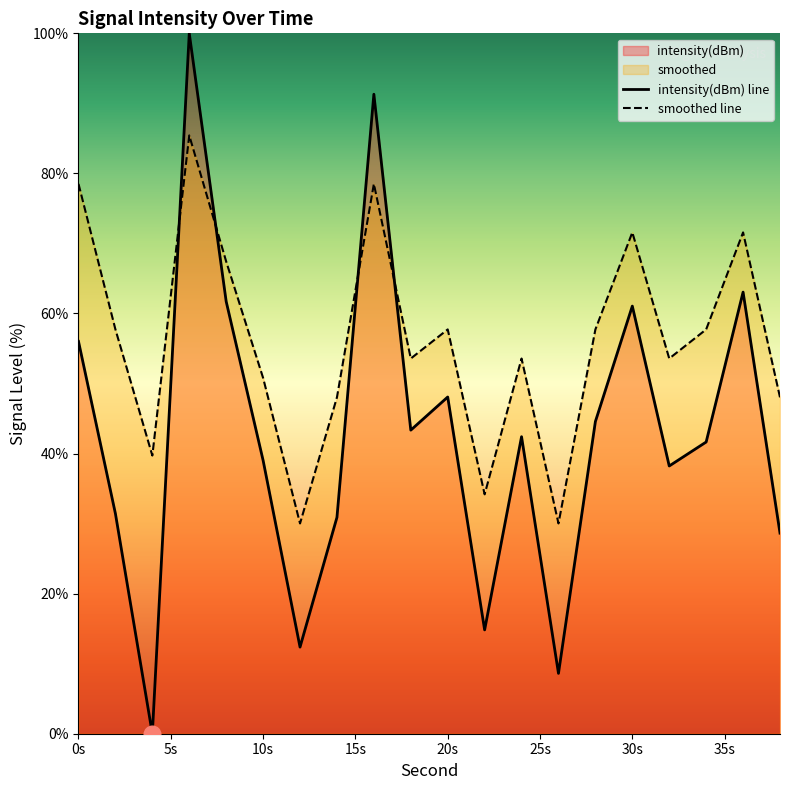

True or false: intensity(dBm) line and smoothed line intersect in this chart.

True